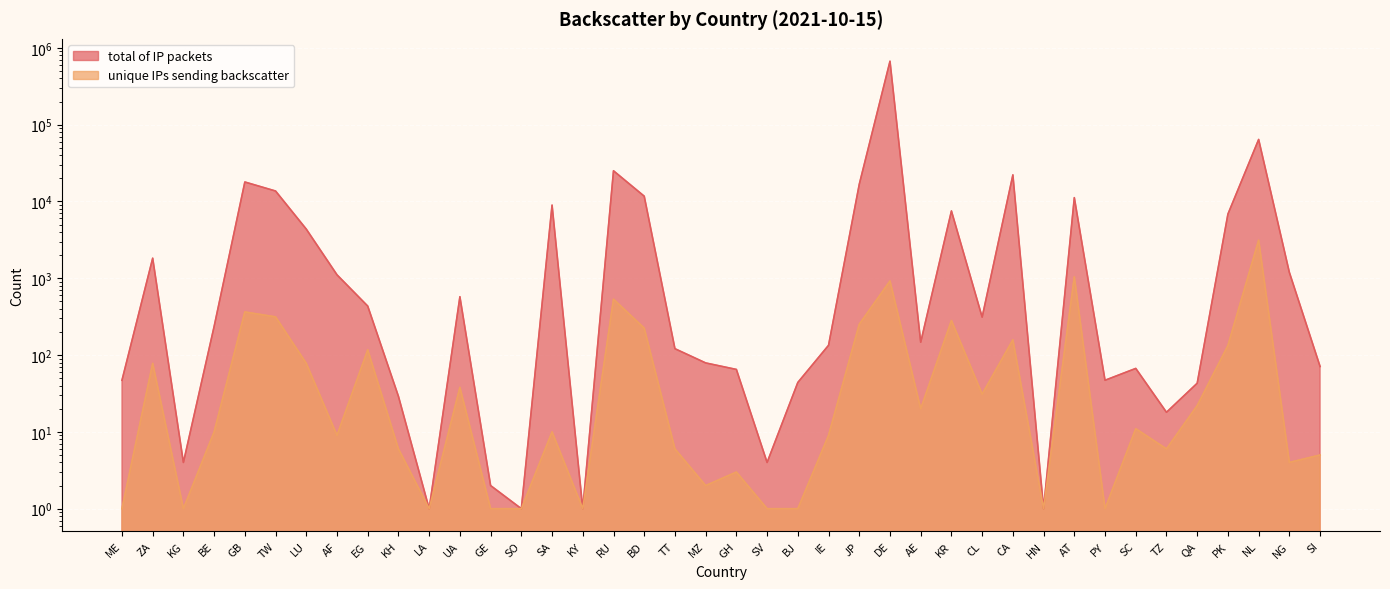

Reading left to right, list all the values displayed in this chart.

total of IP packets: ME=47	ZA=1825	KG=4	BE=236	GB=17906	TW=13665	LU=4359	AF=1108	EG=434	KH=29	LA=1	UA=575	GE=2	SO=1	SA=8959	KY=1	RU=25057	BD=11698	TT=121	MZ=79	GH=65	SV=4	BJ=44	IE=134	JP=16737	DE=669051	AE=147	KR=7518	CL=312	CA=22160	HN=1	AT=11205	PY=47	SC=67	TZ=18	QA=43	PK=6843	NL=64117	NG=1193	SI=71
unique IPs sending backscatter: ME=1	ZA=78	KG=1	BE=10	GB=364	TW=314	LU=78	AF=9	EG=117	KH=6	LA=1	UA=38	GE=1	SO=1	SA=10	KY=1	RU=534	BD=224	TT=6	MZ=2	GH=3	SV=1	BJ=1	IE=9	JP=252	DE=922	AE=20	KR=282	CL=31	CA=158	HN=1	AT=1043	PY=1	SC=11	TZ=6	QA=22	PK=133	NL=3127	NG=4	SI=5